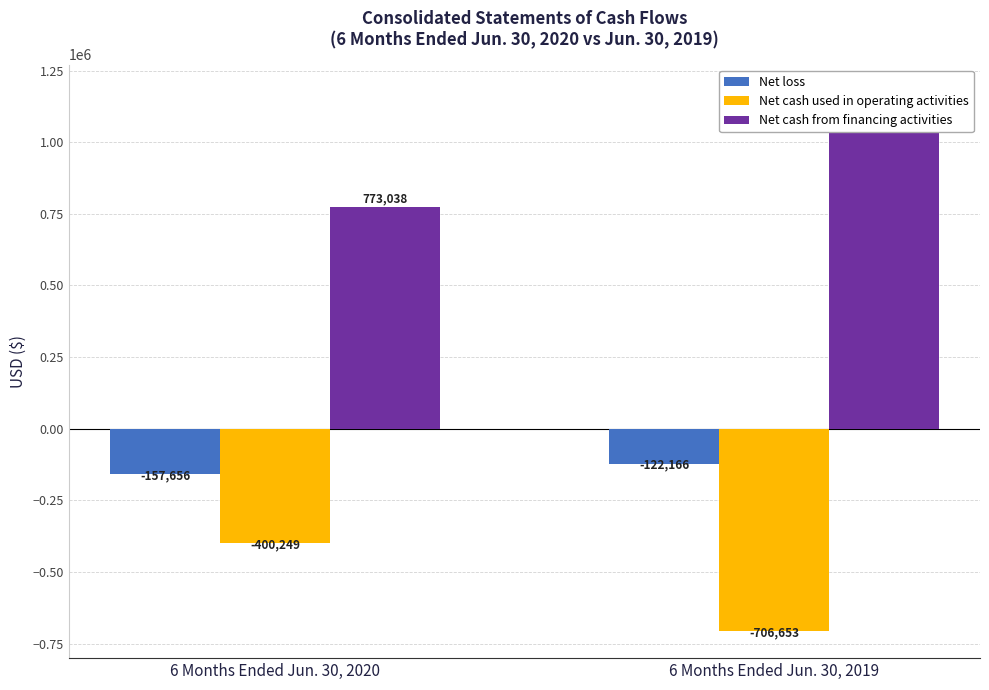

What are all the series names shown in the legend?

Net loss, Net cash used in operating activities, Net cash from financing activities